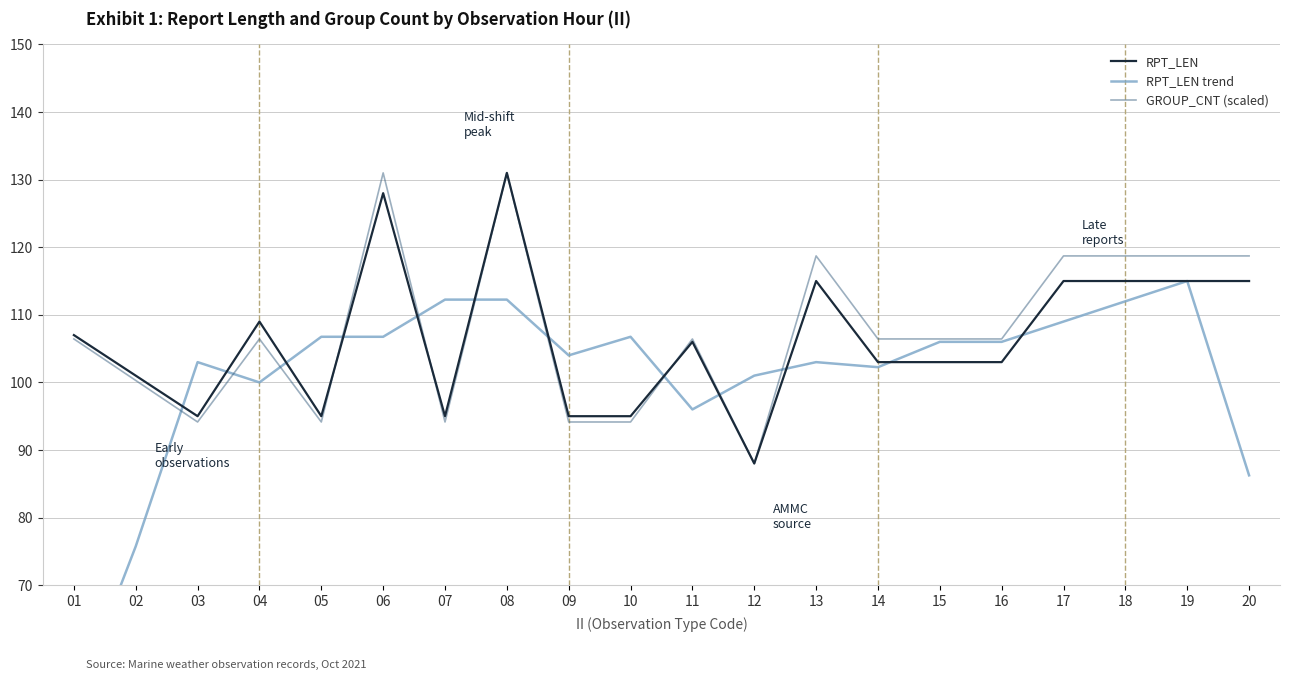

How many intersections are there between GROUP_CNT (scaled) and RPT_LEN trend?

10